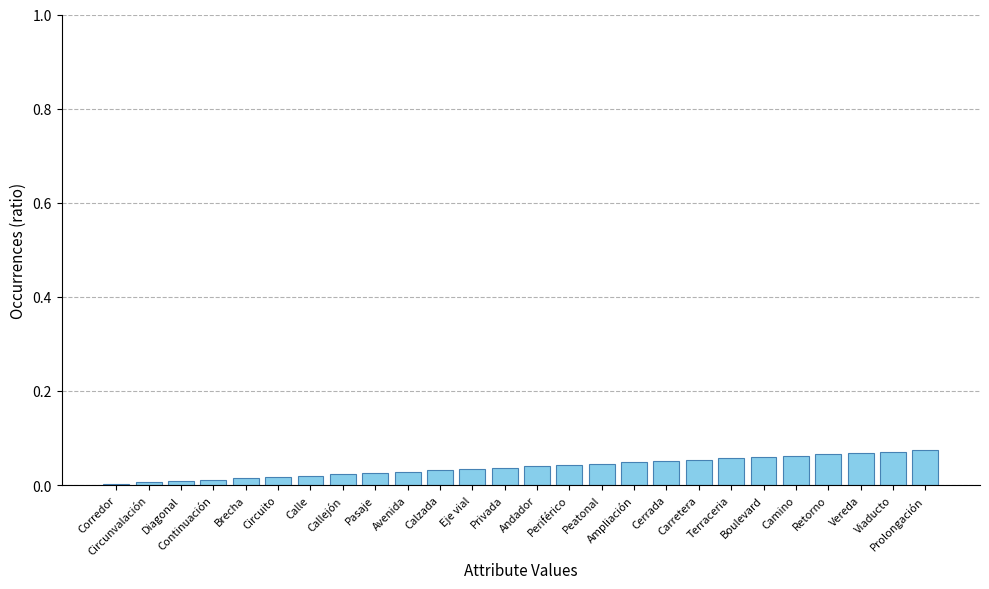

True or false: the data shows 0.0 at Peatonal.

True